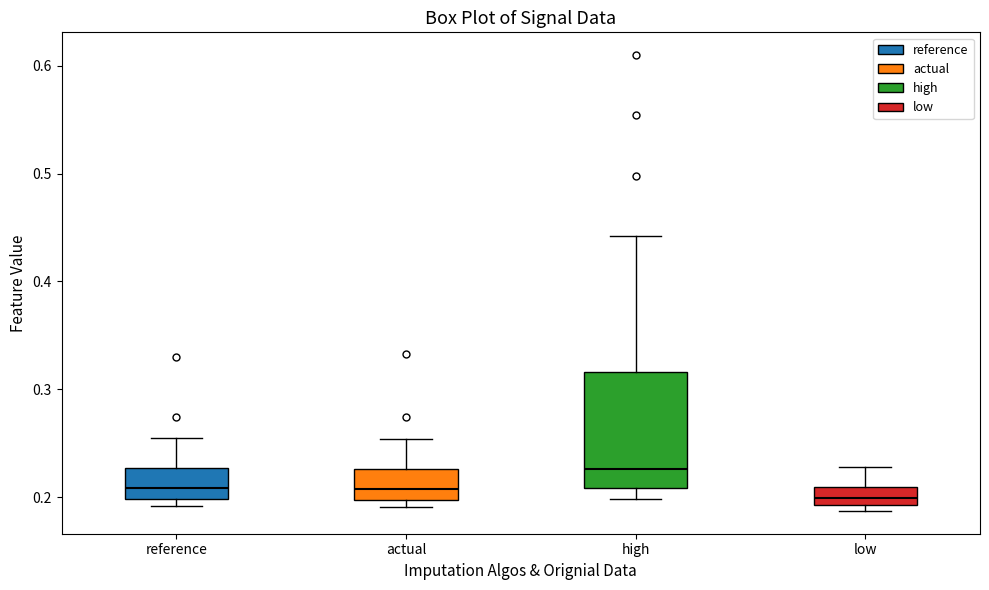

Reading left to right, transcribe this box plot: for each box, give where its median line is, the range the box spans, and where its two whiskers end, as read against the y-axis. The values are not printed on the chart, so give them approximately, as read against the axis.

reference: median 0.21, box 0.20 to 0.23, whiskers 0.19 to 0.25
actual: median 0.21, box 0.20 to 0.23, whiskers 0.19 to 0.25
high: median 0.23, box 0.21 to 0.32, whiskers 0.20 to 0.44
low: median 0.20, box 0.19 to 0.21, whiskers 0.19 (just below the box's lower edge) to 0.23